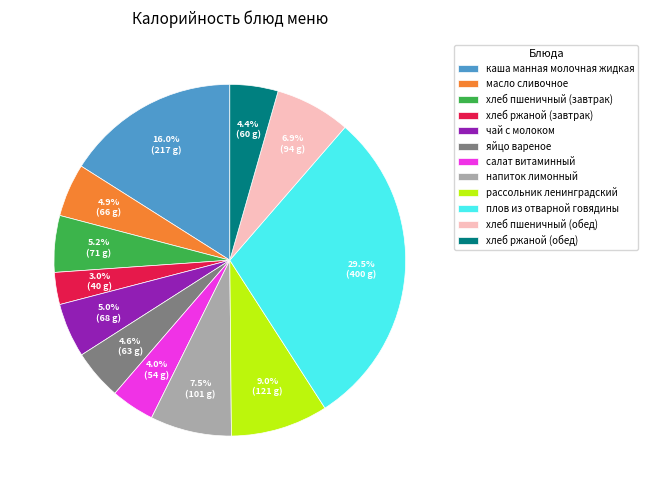

Does напиток лимонный account for over 50% of the chart?

No